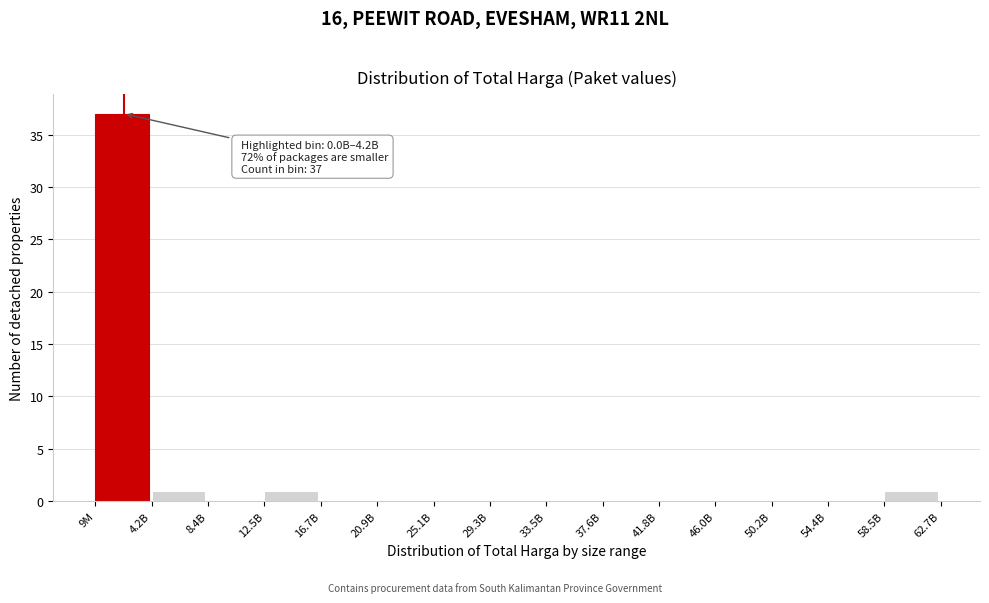

Reading left to right, what are all the values shown in this chart?

9M=37	4.2B=1	8.4B=0	12.5B=1	16.7B=0	20.9B=0	25.1B=0	29.3B=0	33.5B=0	37.6B=0	41.8B=0	46.0B=0	50.2B=0	54.4B=0	58.5B=1